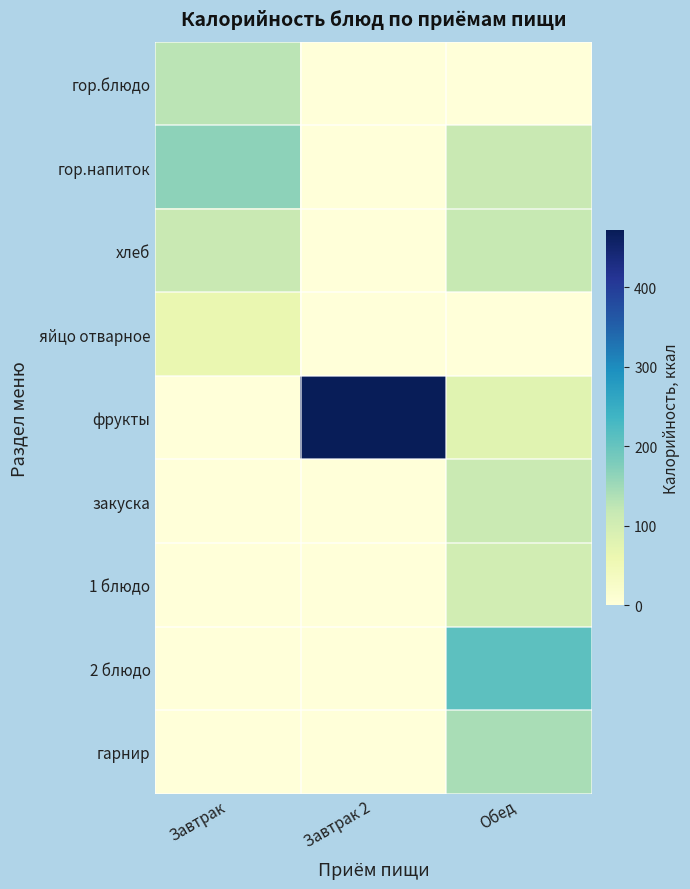

At which category does the chart reach its peak across all series?

Завтрак 2